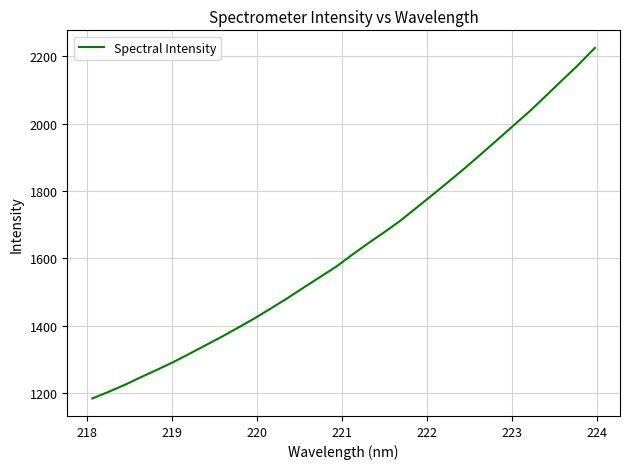

What is the minimum value shown in the chart?

1183.9